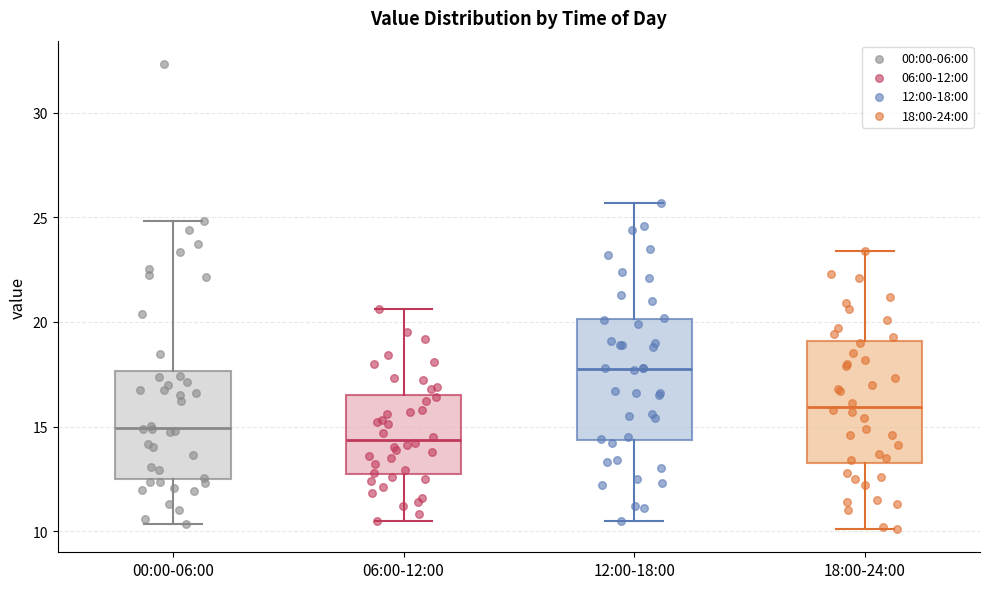

Reading left to right, read every box against the y-axis: the position of its median line, the range the box covers, and the ends of its whiskers. The values are not printed on the chart, so give them approximately, as read against the axis.

00:00-06:00: median 15.0, box 12.5 to 17.5, whiskers 10.5 to 25.0
06:00-12:00: median 14.5, box 13.0 to 16.5, whiskers 10.5 to 20.5
12:00-18:00: median 18.0, box 14.5 to 20.0, whiskers 10.5 to 25.5
18:00-24:00: median 16.0, box 13.5 to 19.0, whiskers 10.0 to 23.5